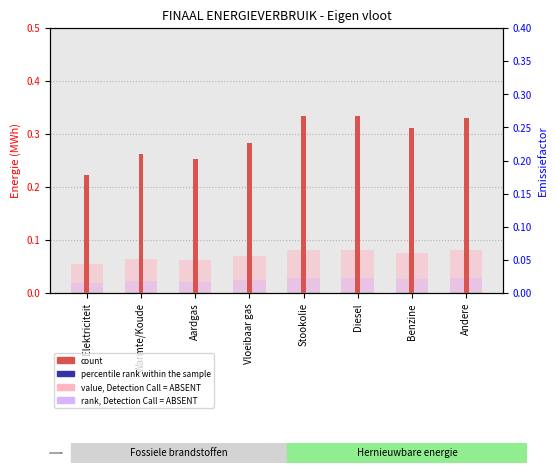

At Warmte/Koude, list the series in order from largest to smallest.

count, value, Detection Call = ABSENT, rank, Detection Call = ABSENT, percentile rank within the sample